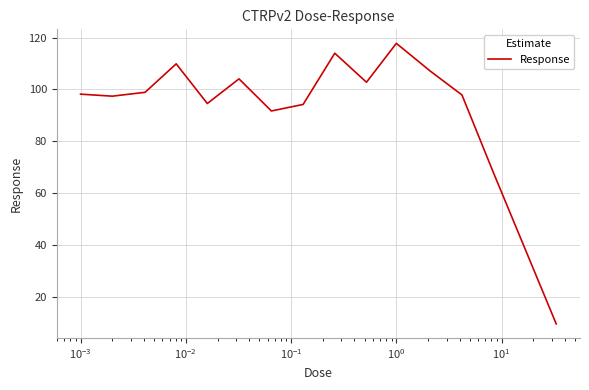

What is the minimum value shown in the chart?

9.5